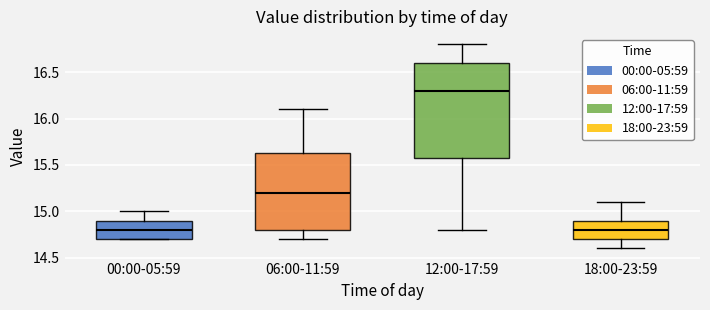

Reading left to right, read every box against the y-axis: the position of its median line, the range the box covers, and the ends of its whiskers. The values are not printed on the chart, so give them approximately, as read against the axis.

00:00-05:59: median 14.80, box 14.70 to 14.90, whiskers 14.70 to 15.00
06:00-11:59: median 15.20, box 14.80 to 15.65, whiskers 14.70 to 16.10
12:00-17:59: median 16.30, box 15.60 to 16.60, whiskers 14.80 to 16.80
18:00-23:59: median 14.80, box 14.70 to 14.90, whiskers 14.60 to 15.10